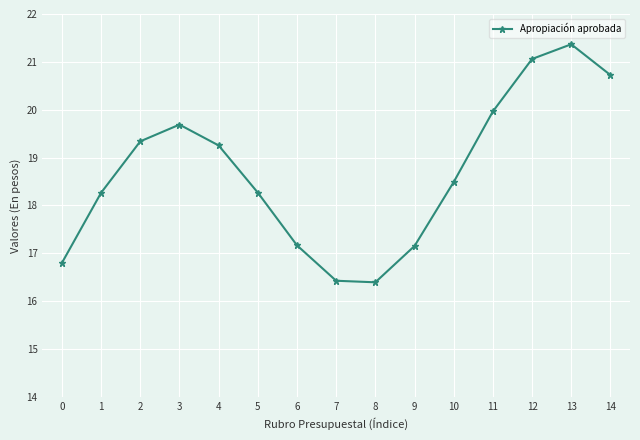

The chart shows a value of 3.7 at 6. True or false?

False